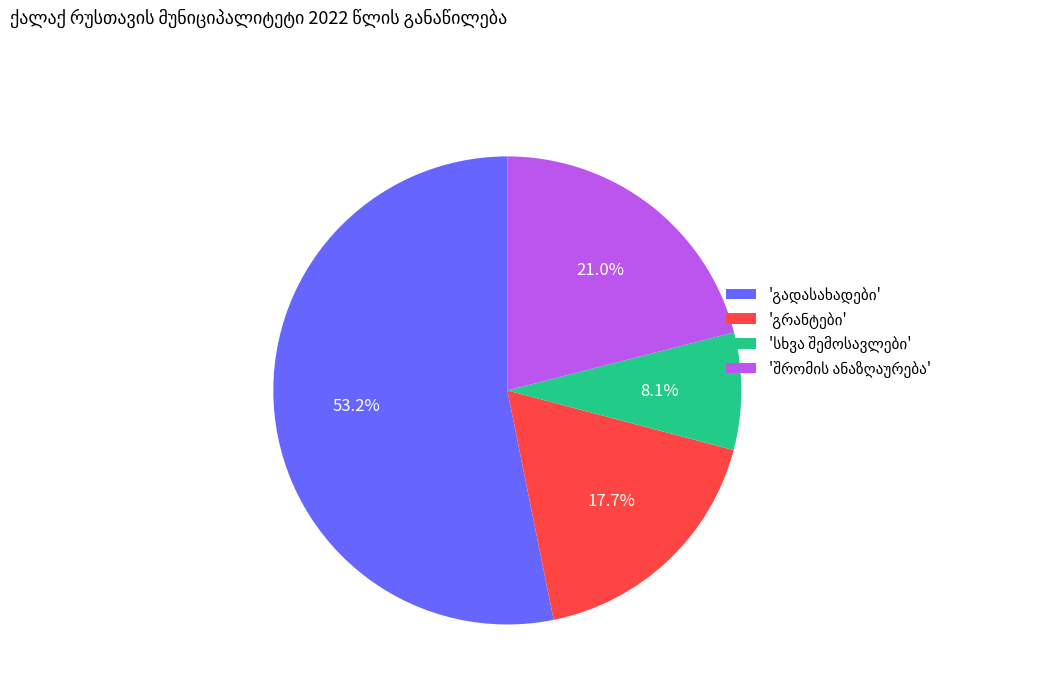

To the nearest percent, what is the average slice percentage?

25%